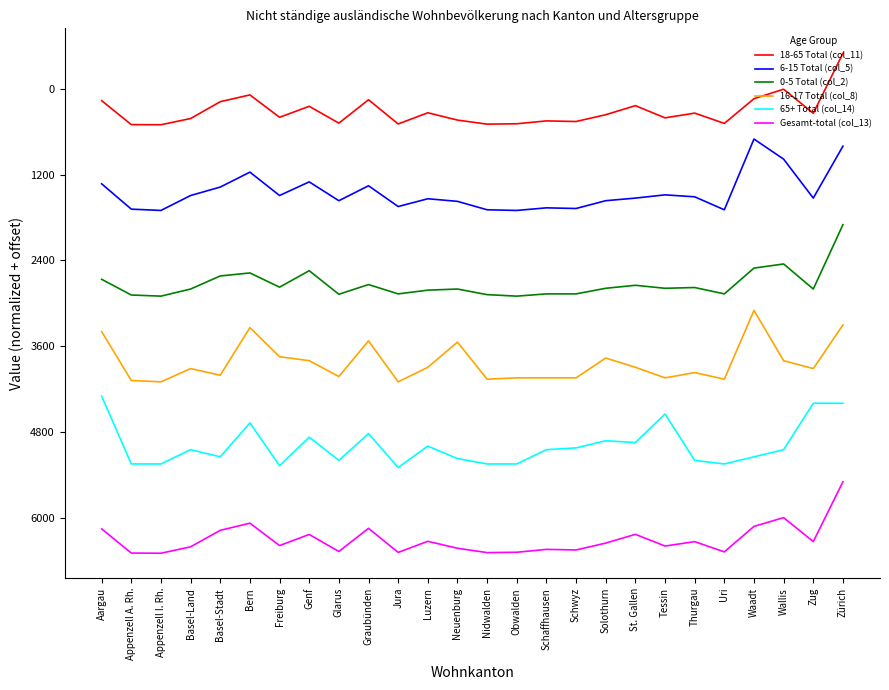

How many values in the Gesamt-total (col_13) series are below -5858?

14